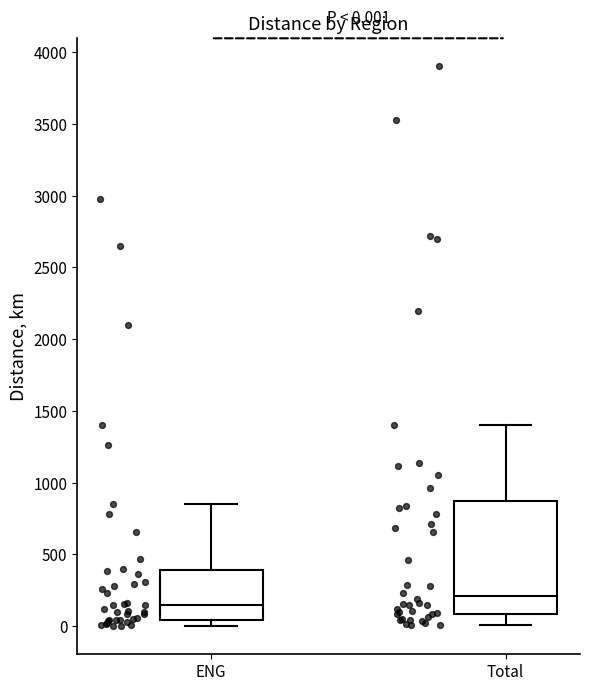

Which box's median line is the lowest?

ENG